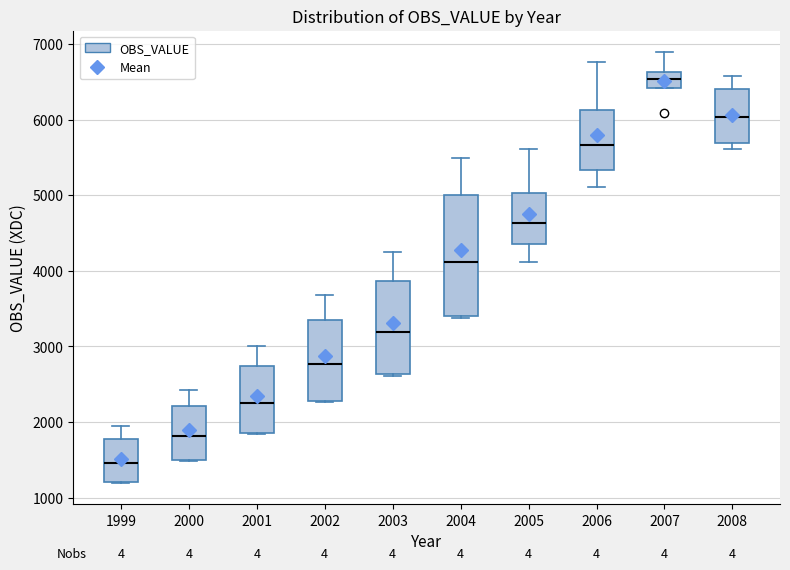

Comparing the boxes themselves (not the whiskers), which one is the tallest?

2004